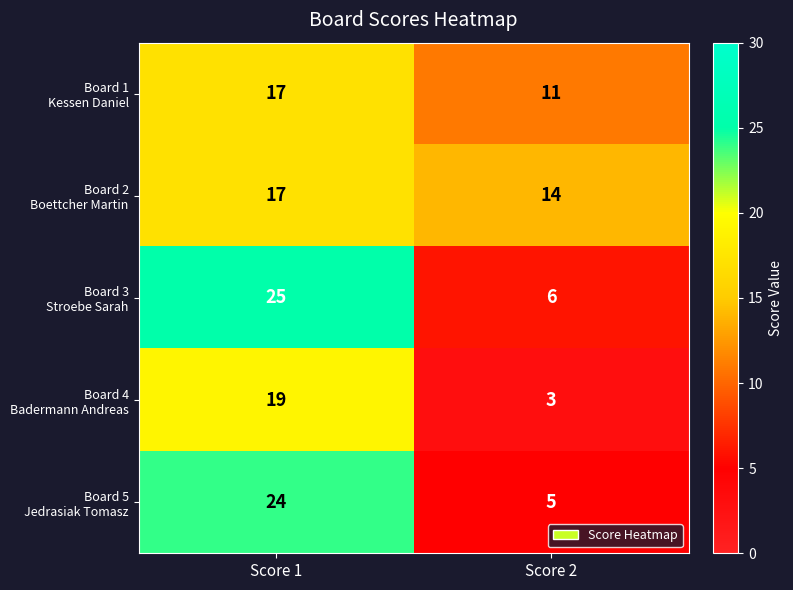

At which label is Board 5 Jedrasiak Tomasz closest to 14?

Score 2